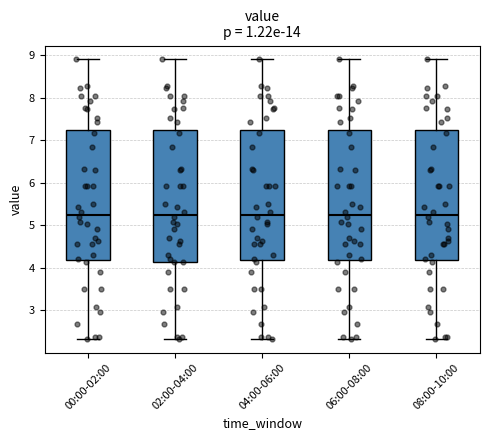

Reading left to right, read every box against the y-axis: the position of its median line, the range the box covers, and the ends of its whiskers. The values are not printed on the chart, so give them approximately, as read against the axis.

00:00-02:00: median 5.3, box 4.2 to 7.2, whiskers 2.3 to 8.9
02:00-04:00: median 5.3, box 4.1 to 7.2, whiskers 2.3 to 8.9
04:00-06:00: median 5.3, box 4.2 to 7.2, whiskers 2.3 to 8.9
06:00-08:00: median 5.3, box 4.2 to 7.2, whiskers 2.3 to 8.9
08:00-10:00: median 5.3, box 4.2 to 7.2, whiskers 2.3 to 8.9